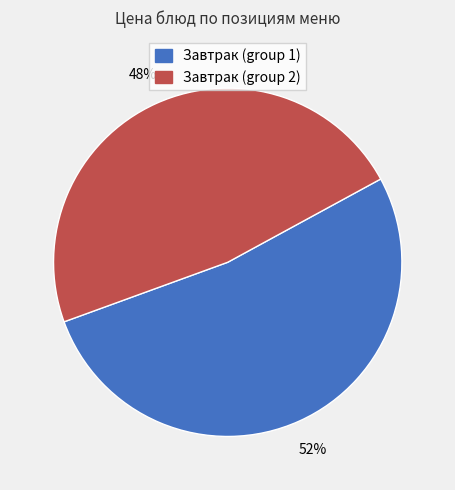

Is there any slice that represents more than half of the pie?

Yes